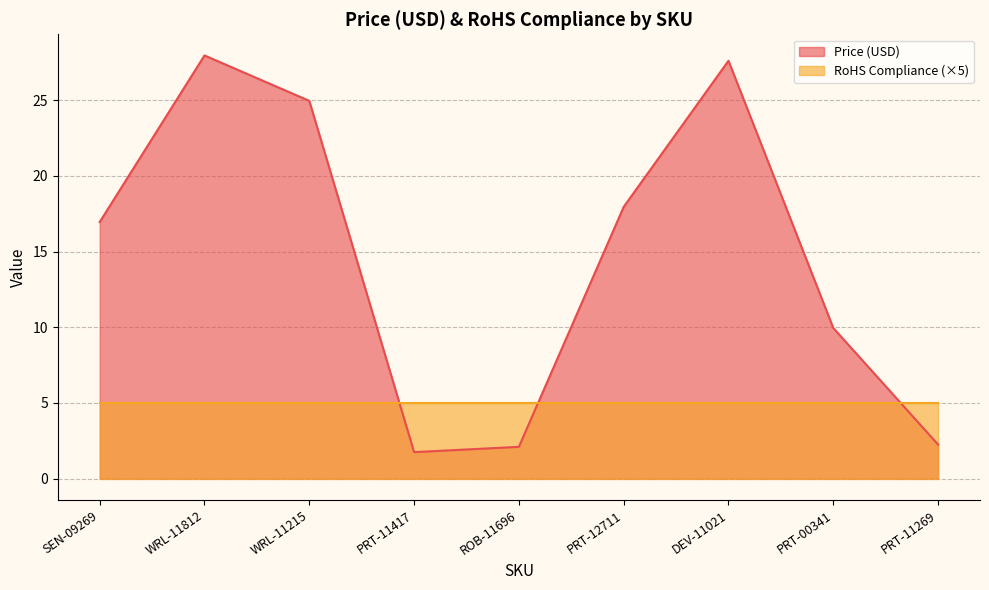

The value at WRL-11215 is 24.9. True or false?

True